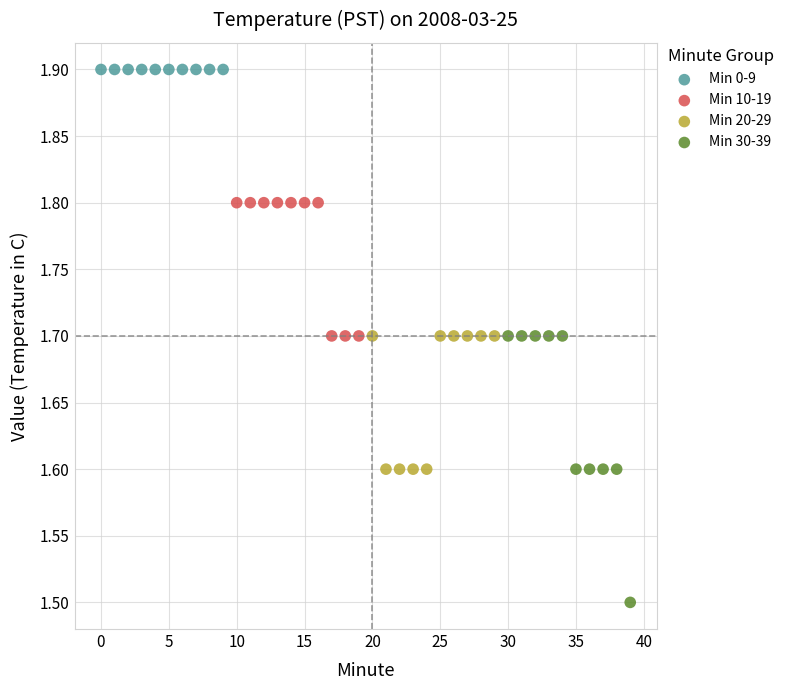

Which series contains the lowest Y value?

Min 30-39